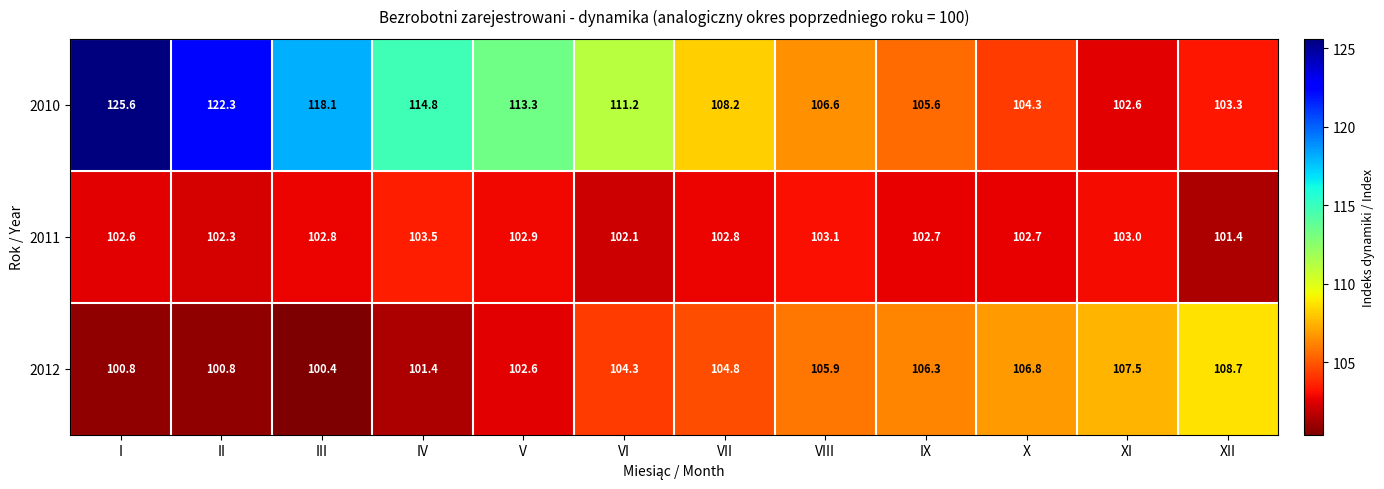

List the series in order of their overall mean, lowest first.

2011, 2012, 2010